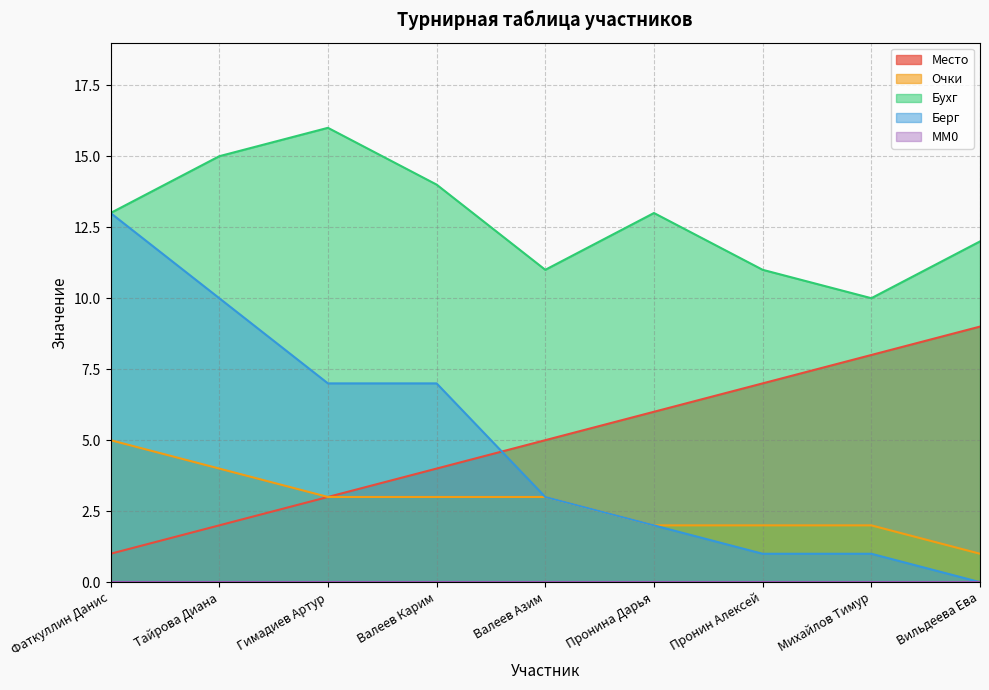

Does the chart display data point markers on the line(s)?

No